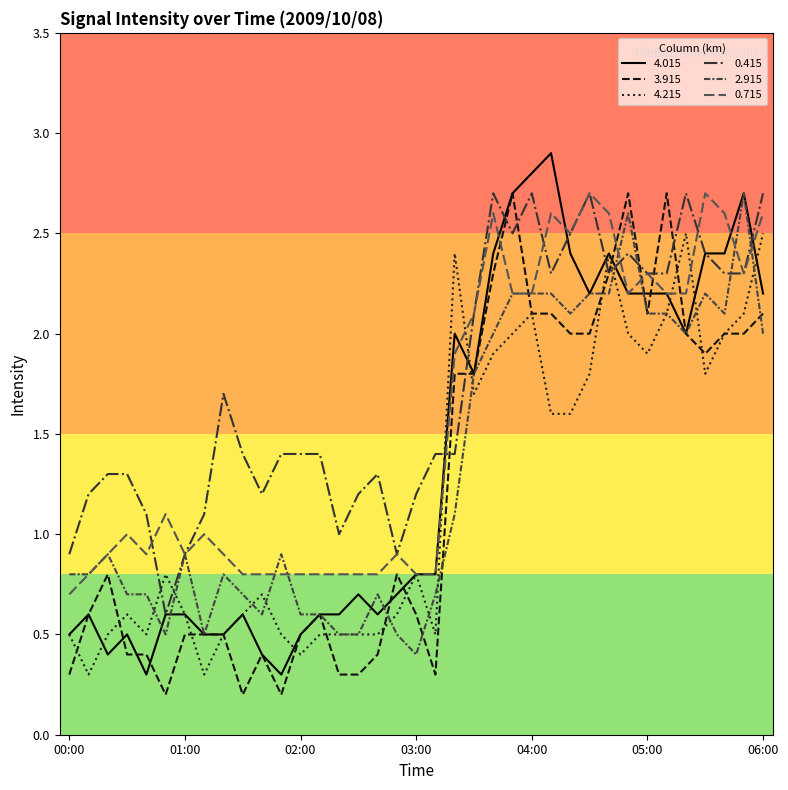

Which series has the largest total across all categories?

0.415